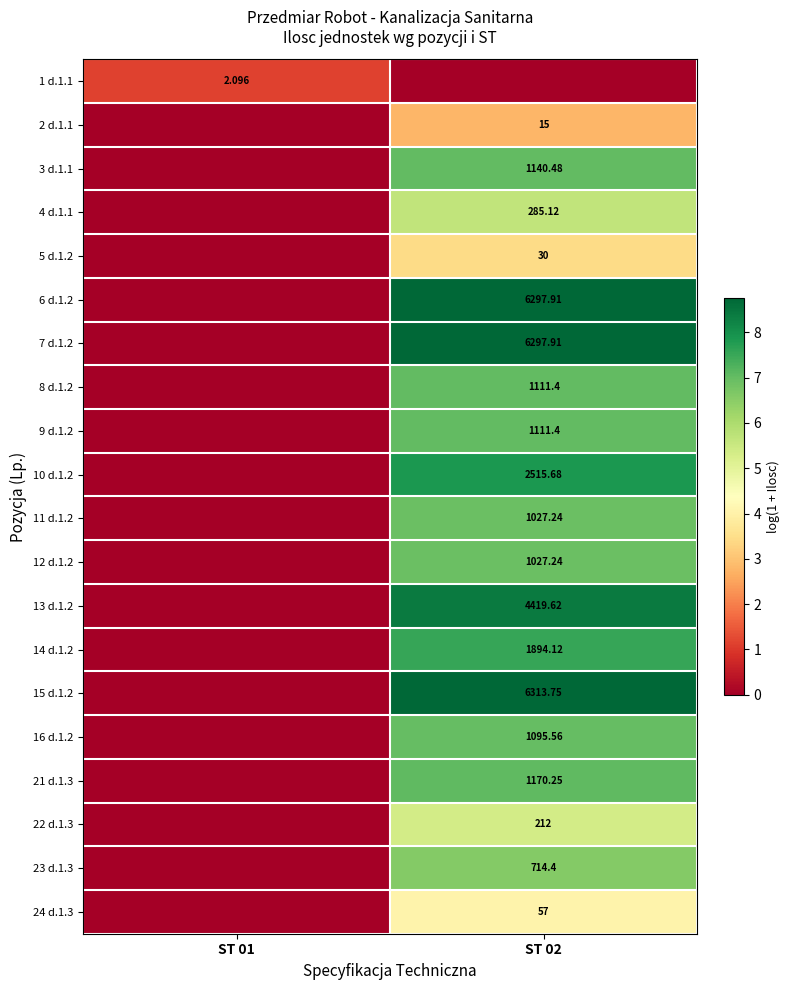

Is the value of 22 d.1.3 at ST 02 greater than the value of 10 d.1.2 at ST 01?

Yes